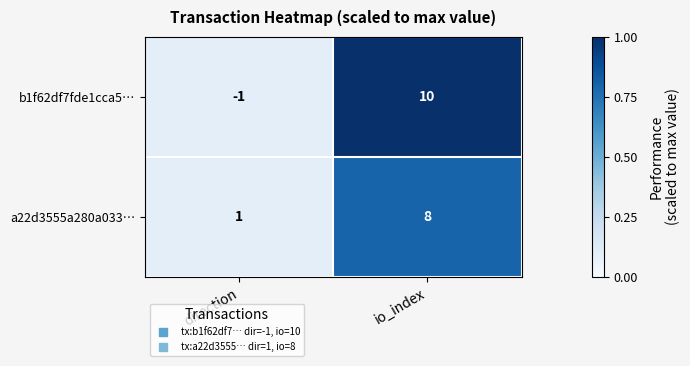

List the series in order of their peak value, highest first.

b1f62df7fde1cca5…, a22d3555a280a033…